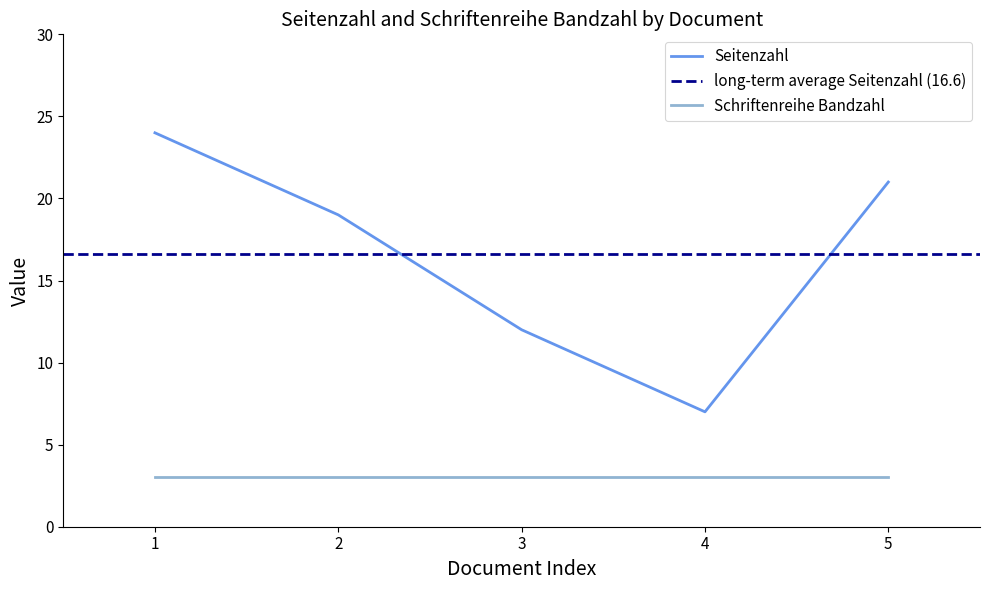

Rank the categories by Seitenzahl value from highest to lowest.

1, 5, 2, 3, 4